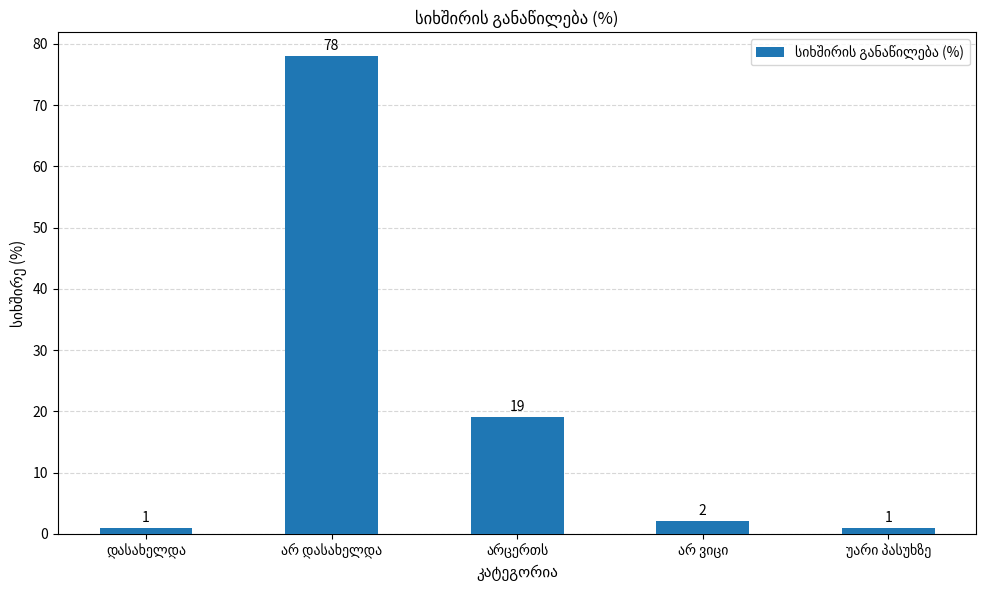

Reading left to right, what are all the values shown in this chart?

1	78	19	2	1